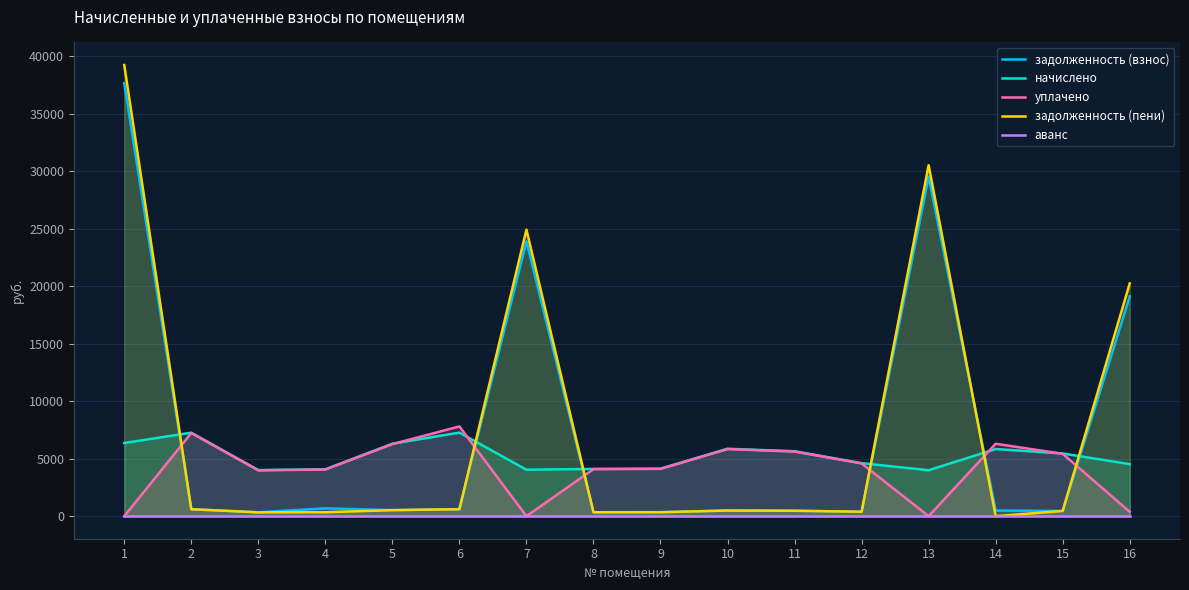

The value of задолженность (взнос) at 4 is 679.5. True or false?

True